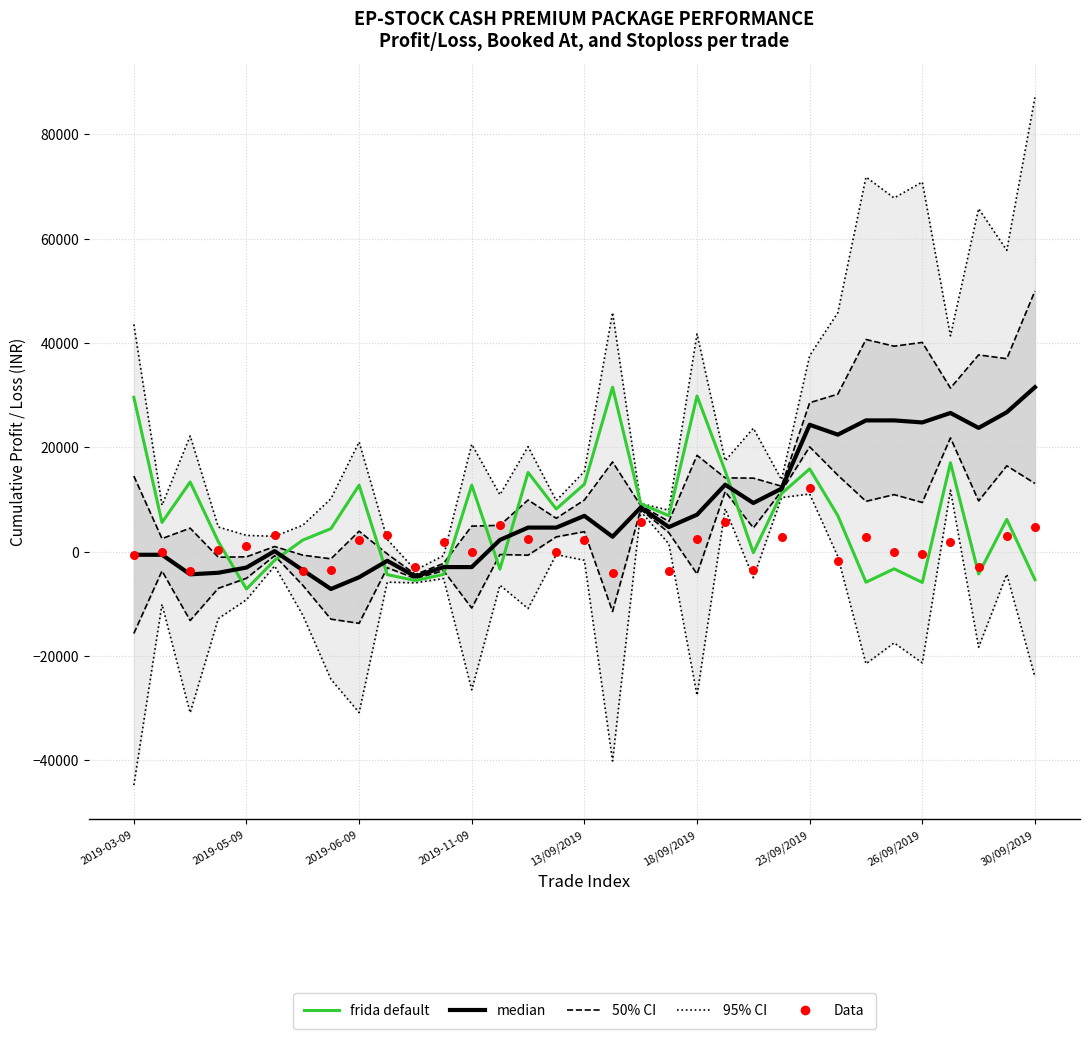

At which category is the sum across all series the highest?

30/09/2019